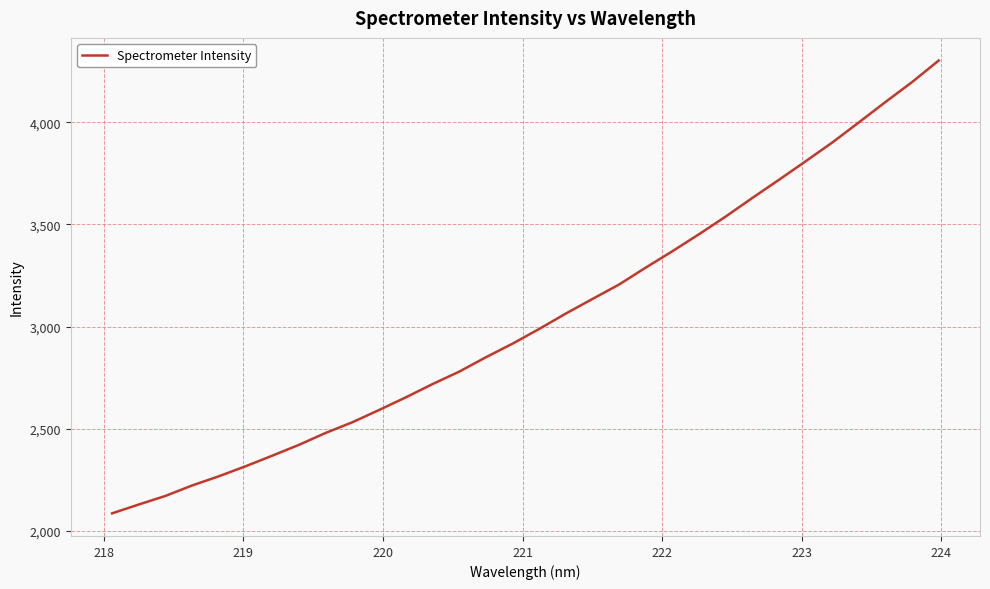

What is the greatest value displayed?

4301.5